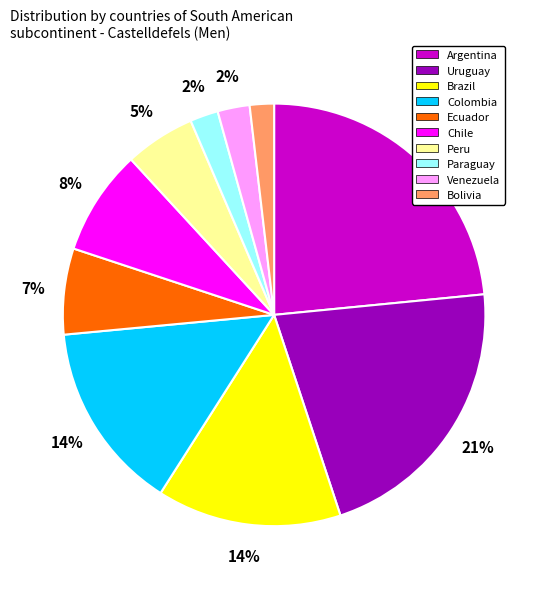

Is it true that Paraguay is 8% of the pie?

False